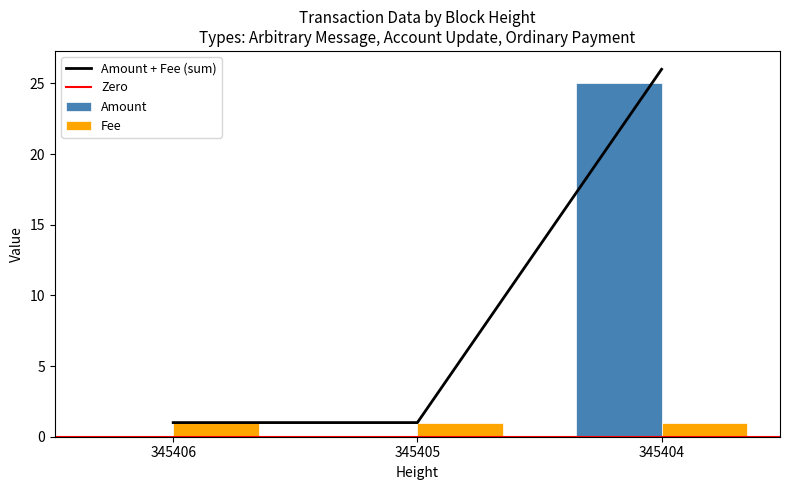

What is the sum of all values?

28